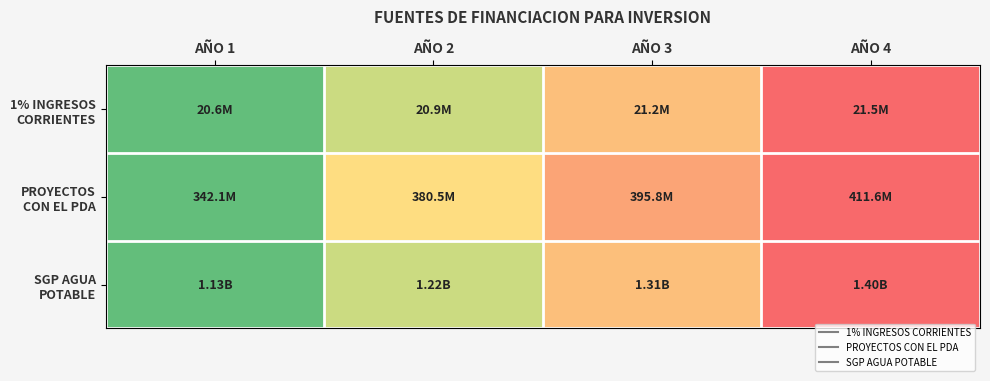

What is the total value across all series at AÑO 2?

1.2